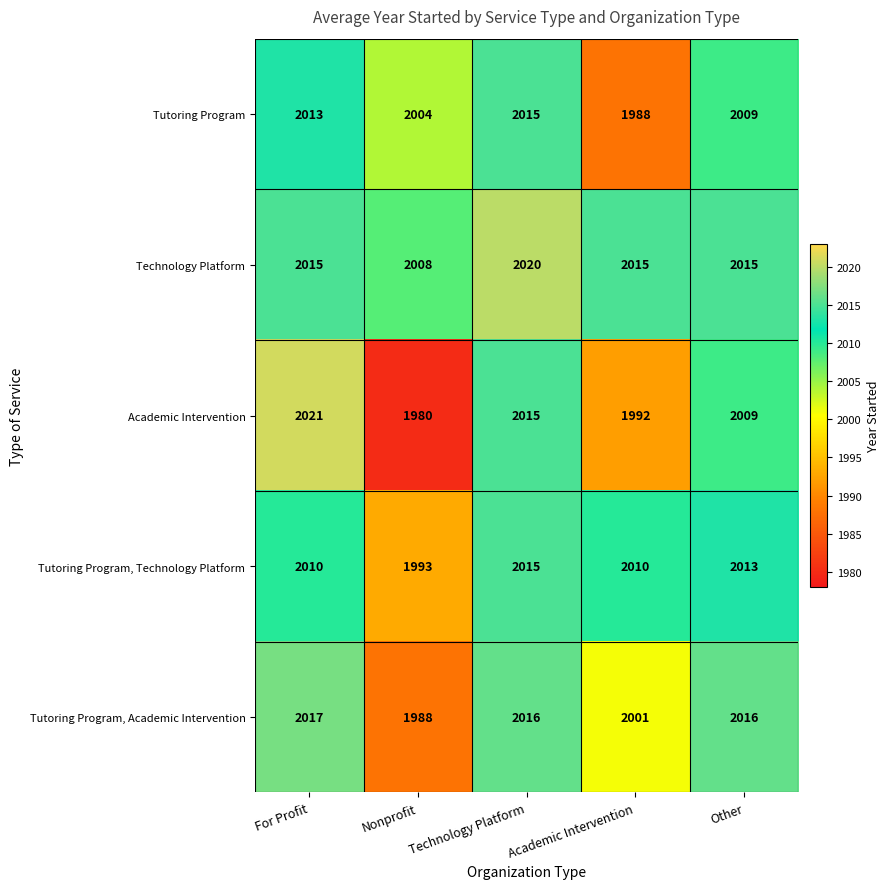

Between Technology Platform and Academic Intervention, which series saw the biggest shift?

Tutoring Program